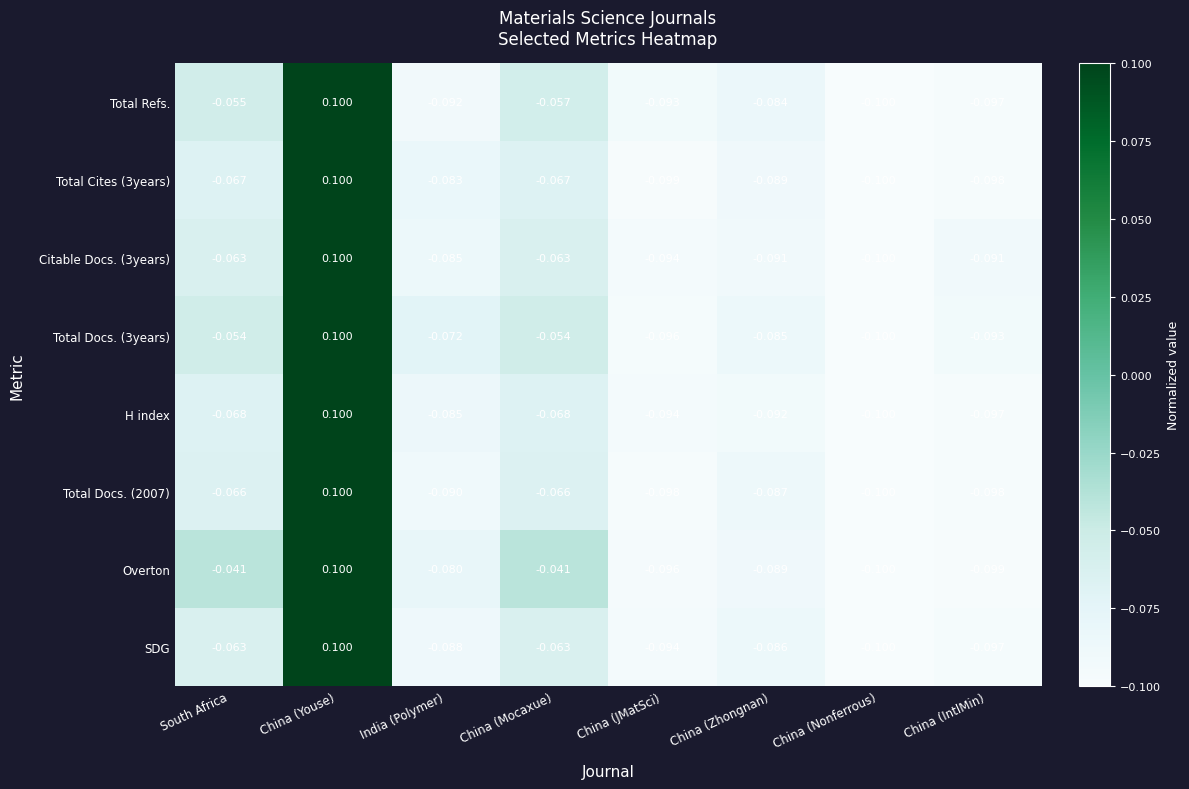

Which label corresponds to the largest value in the chart?

China (Youse)